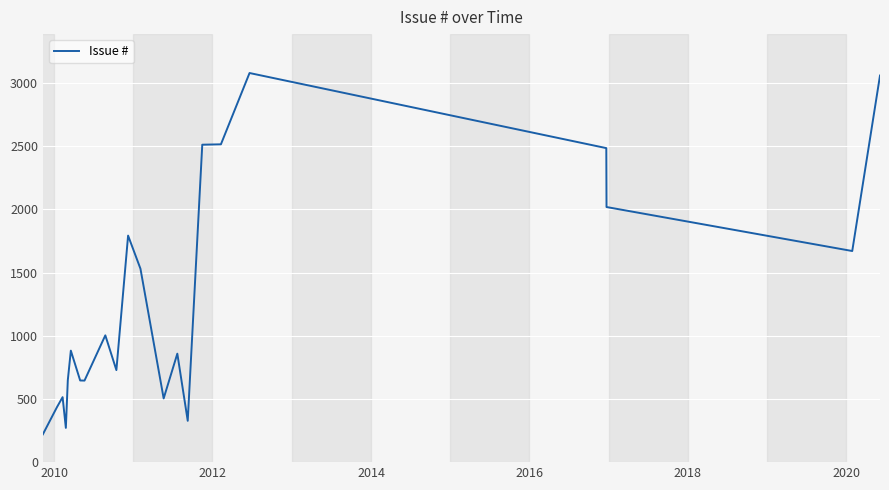

What is the smallest value displayed?

220